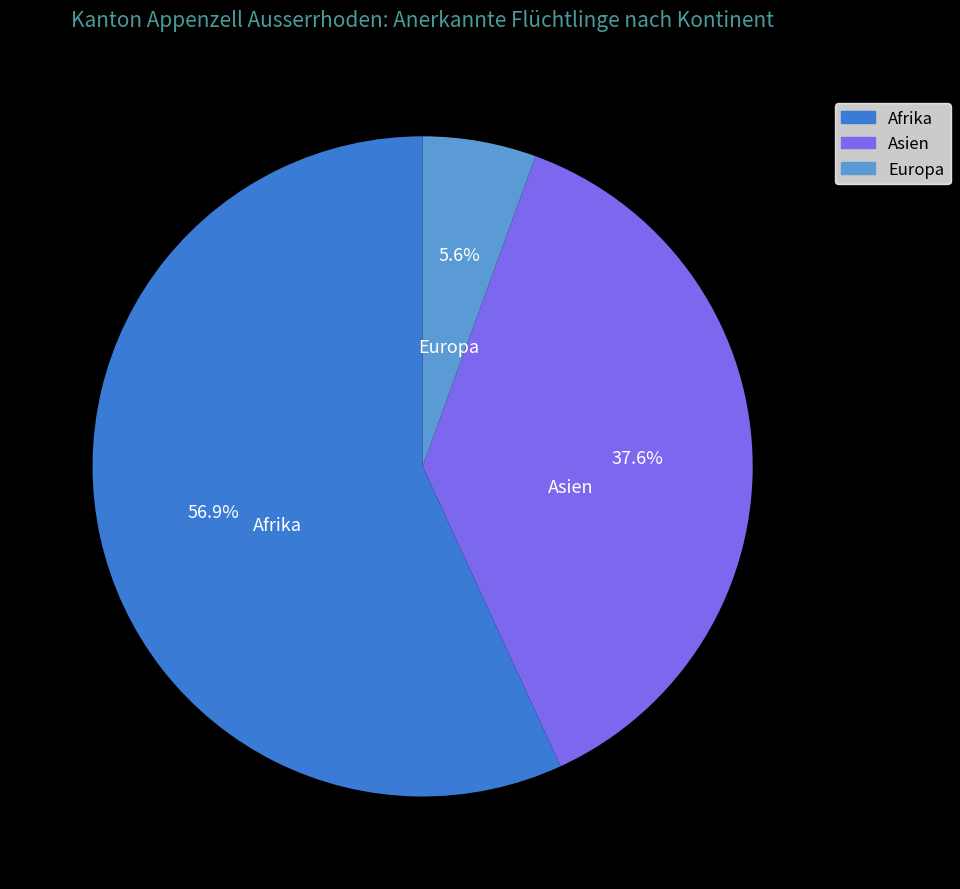

Between Afrika and Asien, which is larger?

Afrika